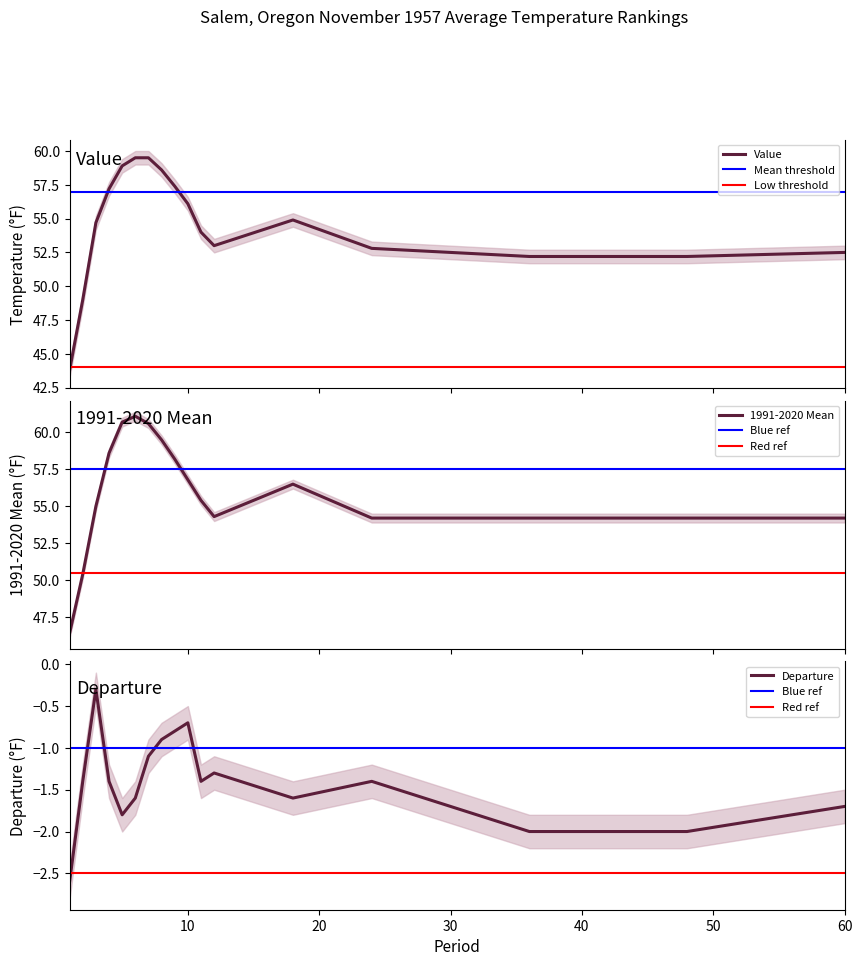

Is this an area chart (filled region under the line)?

No